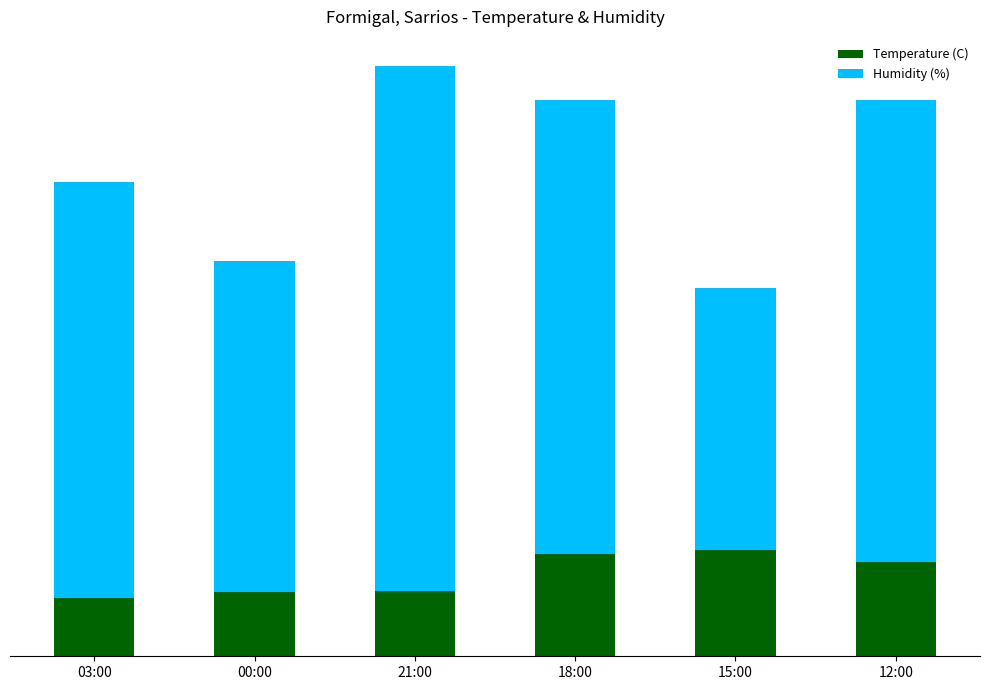

What is the difference between the maximum and second lowest values in the Temperature (C) series?

5.5